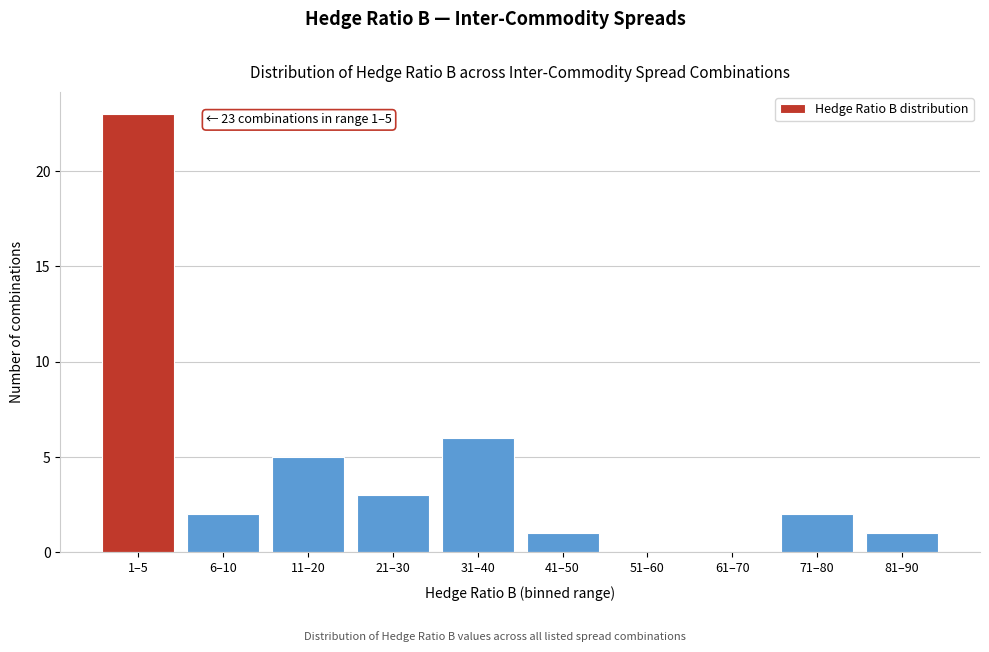

Reading left to right, what are all the values shown in this chart?

1–5=23	6–10=2	11–20=5	21–30=3	31–40=6	41–50=1	51–60=0	61–70=0	71–80=2	81–90=1